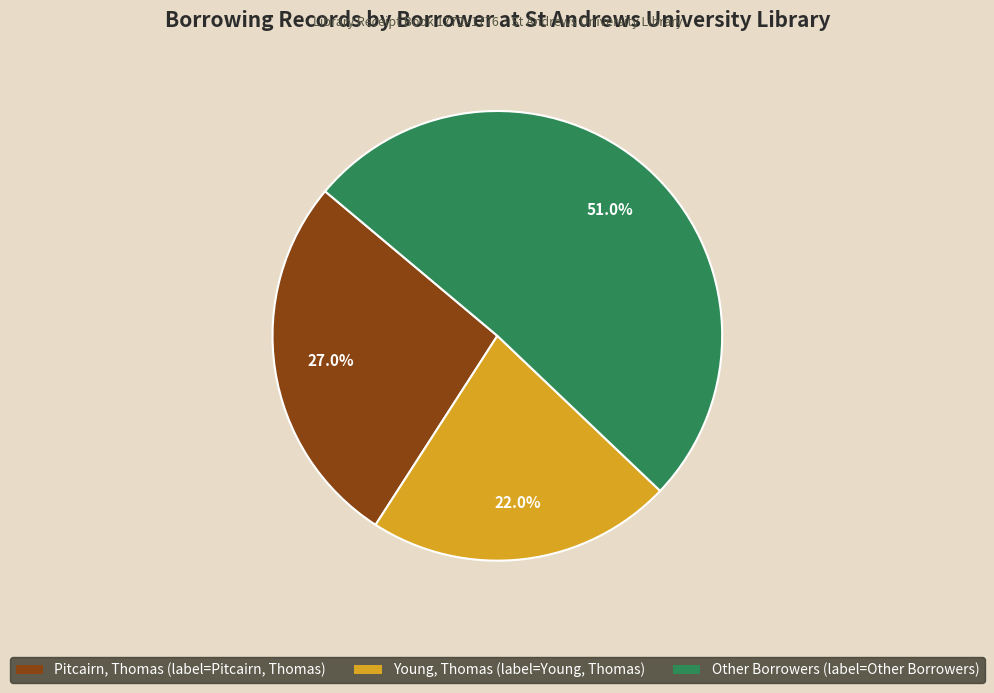

How many segments does this pie chart have?

3